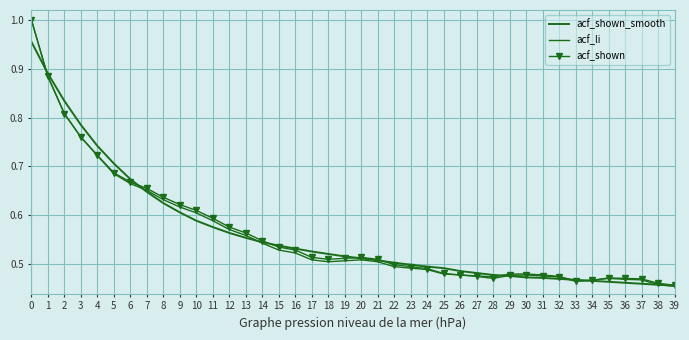

True or false: acf_li has a value of 0.3 at 8.

False